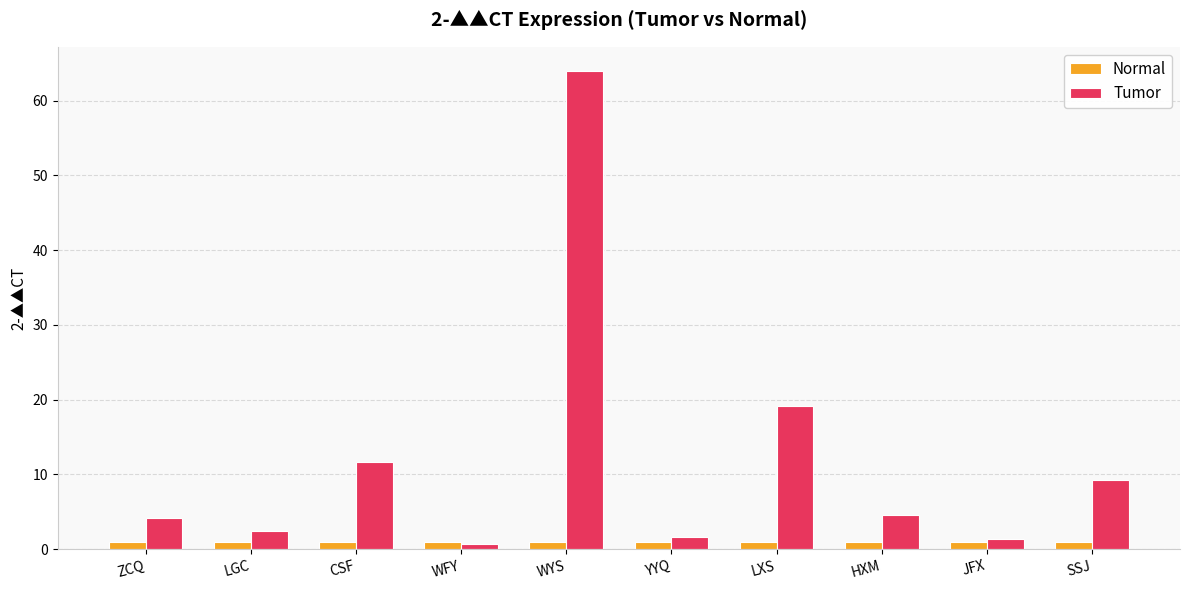

What position from the right is CSF?

8